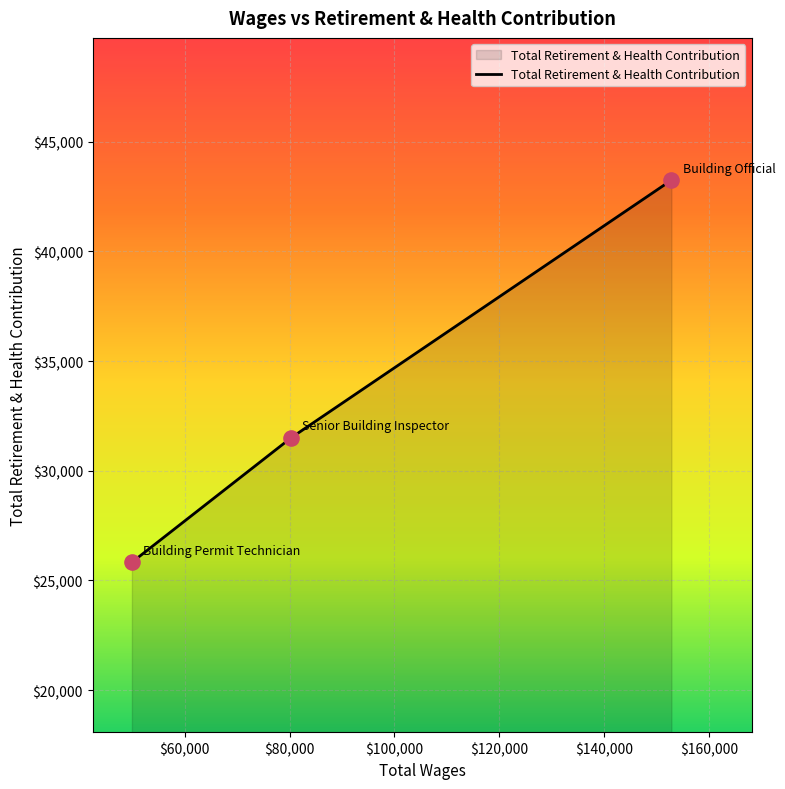

What is the smallest value displayed?

25826